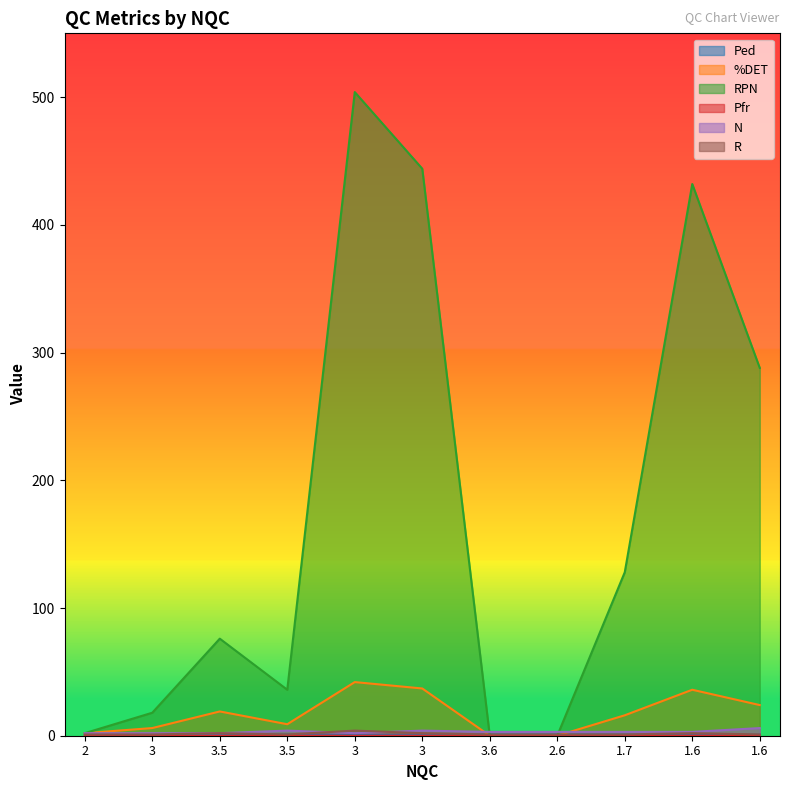

Which series has the largest range (max minus min)?

RPN